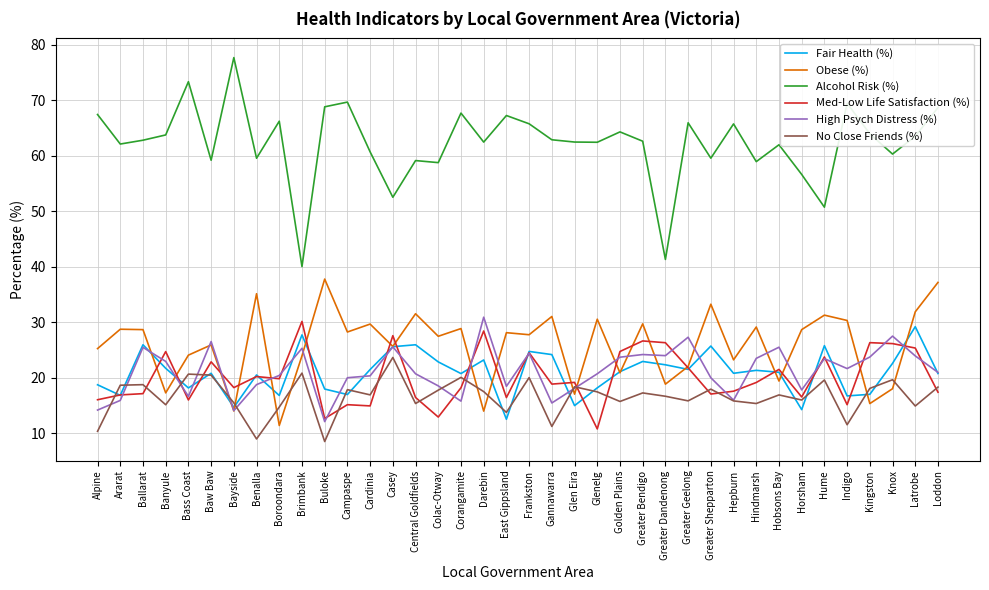

Does the chart display data point markers on the line(s)?

No